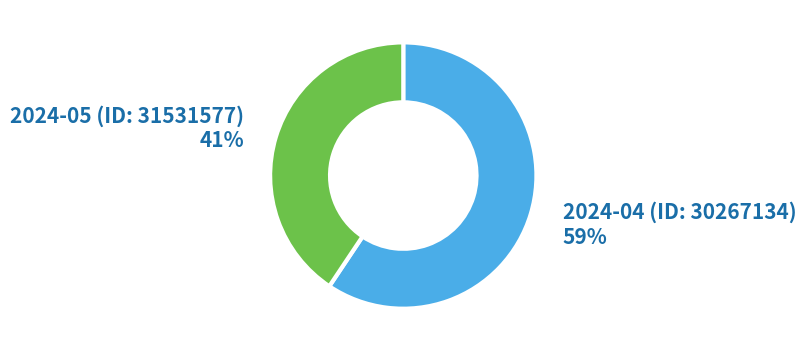

What percentage is the 2024-04 (ID: 30267134) slice, to the nearest percent?

59%